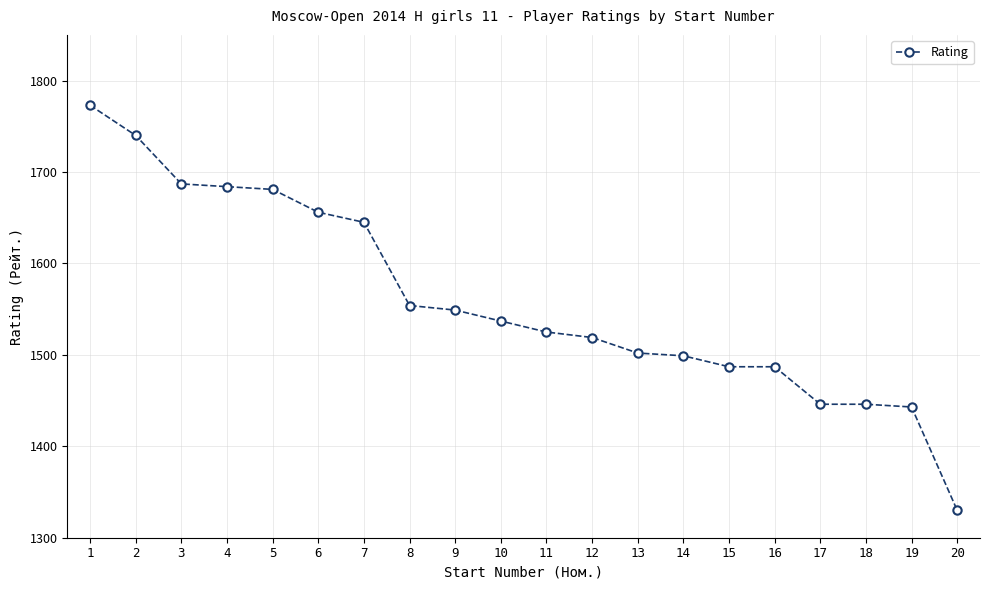

What is the sum of all values?

31190